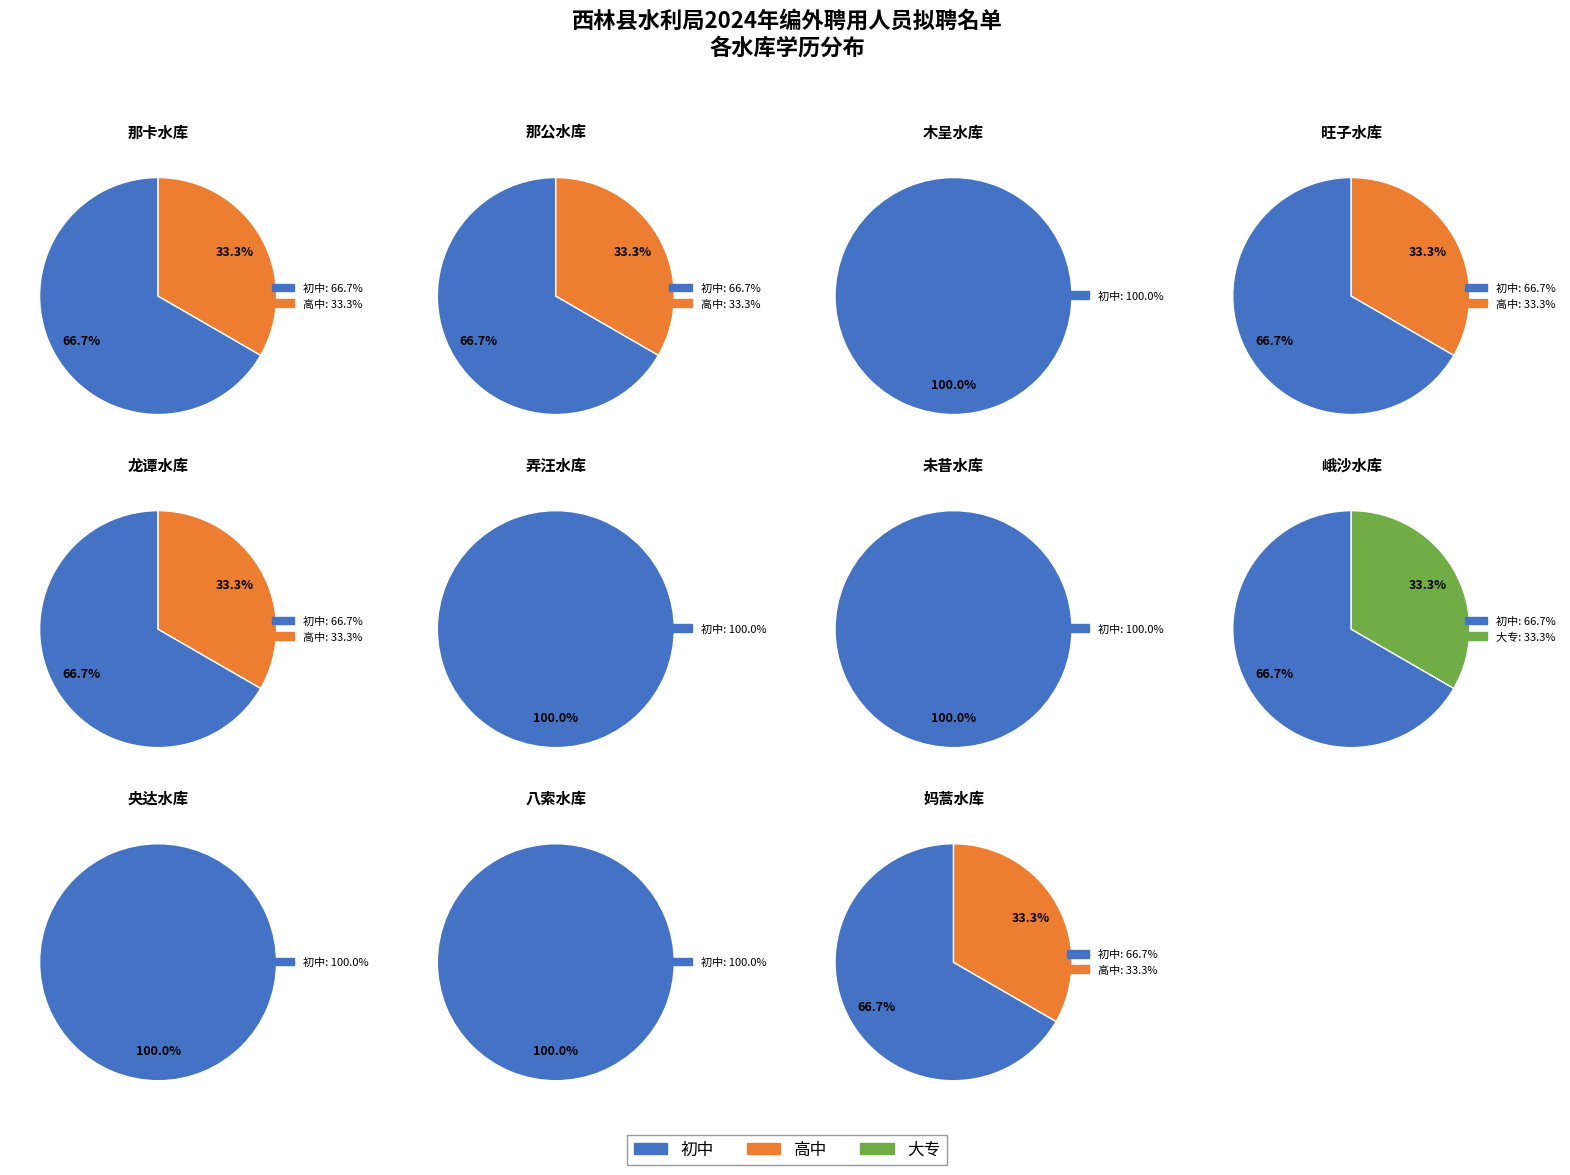

What is the smallest slice in the pie chart?

大专